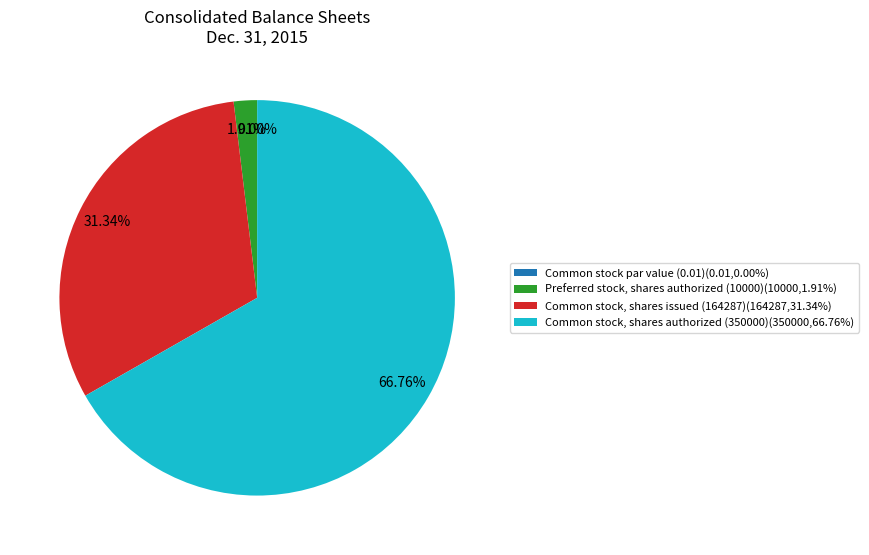

Is Common stock, shares authorized (350000)(350000,66.76%) the majority of the pie?

Yes